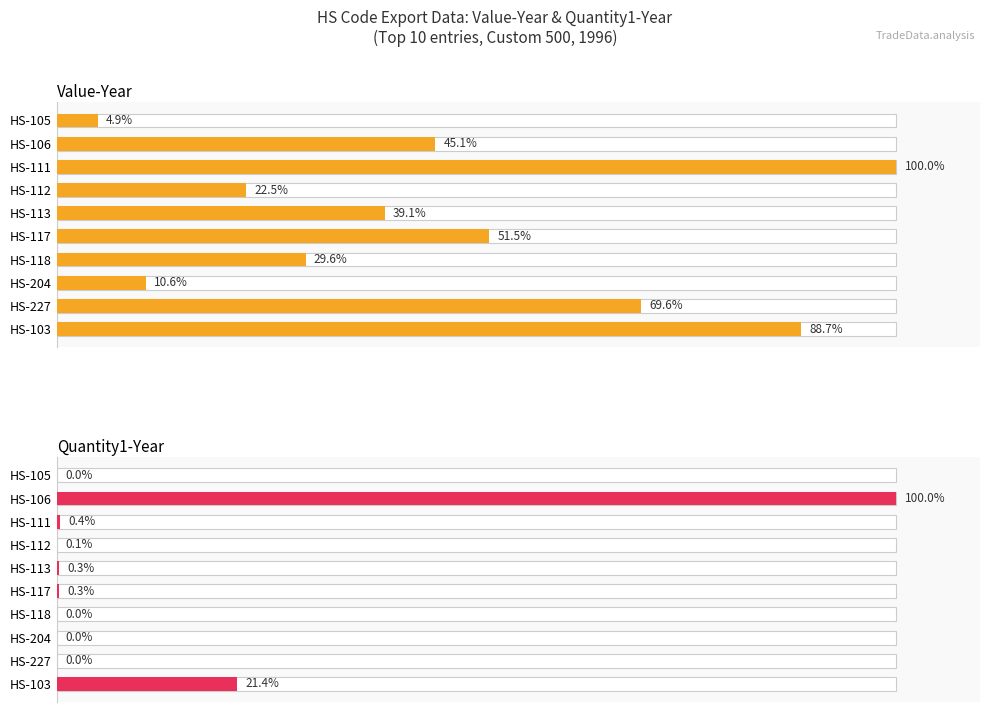

What is the average value of the Quantity1-Year series?

12.2